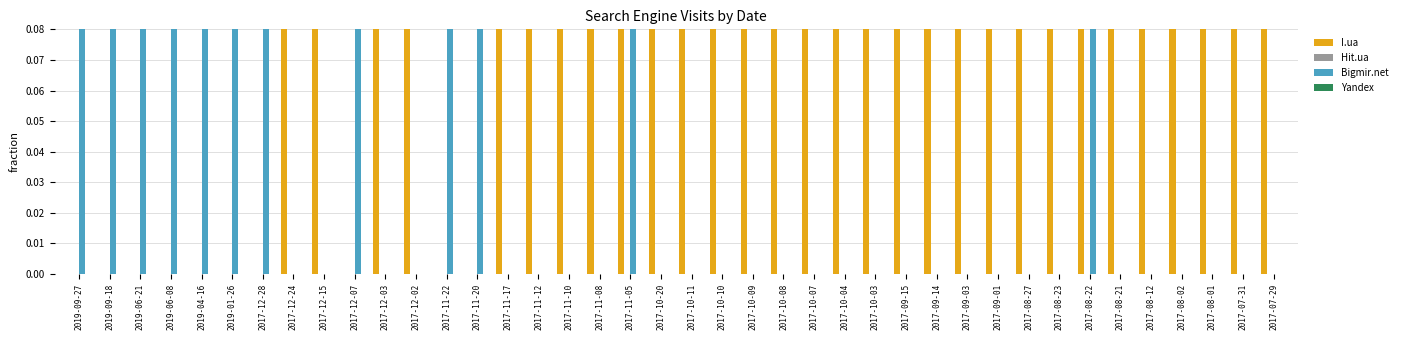

Reading left to right, transcribe all the data shown in this chart.

I.ua: 2019-09-27=0.0	2019-09-18=0.0	2019-06-21=0.0	2019-06-08=0.0	2019-04-16=0.0	2019-01-26=0.0	2017-12-28=0.0	2017-12-24=1.0	2017-12-15=1.0	2017-12-07=0.0	2017-12-03=1.0	2017-12-02=1.0	2017-11-22=0.0	2017-11-20=0.0	2017-11-17=1.0	2017-11-12=1.0	2017-11-10=1.0	2017-11-08=1.0	2017-11-05=0.5	2017-10-20=1.0	2017-10-11=1.0	2017-10-10=1.0	2017-10-09=1.0	2017-10-08=1.0	2017-10-07=1.0	2017-10-04=1.0	2017-10-03=1.0	2017-09-15=1.0	2017-09-14=1.0	2017-09-03=1.0	2017-09-01=1.0	2017-08-27=1.0	2017-08-23=1.0	2017-08-22=0.5	2017-08-21=1.0	2017-08-12=1.0	2017-08-02=1.0	2017-08-01=1.0	2017-07-31=1.0	2017-07-29=1.0
Hit.ua: 2019-09-27=0.0	2019-09-18=0.0	2019-06-21=0.0	2019-06-08=0.0	2019-04-16=0.0	2019-01-26=0.0	2017-12-28=0.0	2017-12-24=0.0	2017-12-15=0.0	2017-12-07=0.0	2017-12-03=0.0	2017-12-02=0.0	2017-11-22=0.0	2017-11-20=0.0	2017-11-17=0.0	2017-11-12=0.0	2017-11-10=0.0	2017-11-08=0.0	2017-11-05=0.0	2017-10-20=0.0	2017-10-11=0.0	2017-10-10=0.0	2017-10-09=0.0	2017-10-08=0.0	2017-10-07=0.0	2017-10-04=0.0	2017-10-03=0.0	2017-09-15=0.0	2017-09-14=0.0	2017-09-03=0.0	2017-09-01=0.0	2017-08-27=0.0	2017-08-23=0.0	2017-08-22=0.0	2017-08-21=0.0	2017-08-12=0.0	2017-08-02=0.0	2017-08-01=0.0	2017-07-31=0.0	2017-07-29=0.0
Bigmir.net: 2019-09-27=1.0	2019-09-18=1.0	2019-06-21=1.0	2019-06-08=1.0	2019-04-16=1.0	2019-01-26=1.0	2017-12-28=1.0	2017-12-24=0.0	2017-12-15=0.0	2017-12-07=1.0	2017-12-03=0.0	2017-12-02=0.0	2017-11-22=1.0	2017-11-20=1.0	2017-11-17=0.0	2017-11-12=0.0	2017-11-10=0.0	2017-11-08=0.0	2017-11-05=0.5	2017-10-20=0.0	2017-10-11=0.0	2017-10-10=0.0	2017-10-09=0.0	2017-10-08=0.0	2017-10-07=0.0	2017-10-04=0.0	2017-10-03=0.0	2017-09-15=0.0	2017-09-14=0.0	2017-09-03=0.0	2017-09-01=0.0	2017-08-27=0.0	2017-08-23=0.0	2017-08-22=0.5	2017-08-21=0.0	2017-08-12=0.0	2017-08-02=0.0	2017-08-01=0.0	2017-07-31=0.0	2017-07-29=0.0
Yandex: 2019-09-27=0.0	2019-09-18=0.0	2019-06-21=0.0	2019-06-08=0.0	2019-04-16=0.0	2019-01-26=0.0	2017-12-28=0.0	2017-12-24=0.0	2017-12-15=0.0	2017-12-07=0.0	2017-12-03=0.0	2017-12-02=0.0	2017-11-22=0.0	2017-11-20=0.0	2017-11-17=0.0	2017-11-12=0.0	2017-11-10=0.0	2017-11-08=0.0	2017-11-05=0.0	2017-10-20=0.0	2017-10-11=0.0	2017-10-10=0.0	2017-10-09=0.0	2017-10-08=0.0	2017-10-07=0.0	2017-10-04=0.0	2017-10-03=0.0	2017-09-15=0.0	2017-09-14=0.0	2017-09-03=0.0	2017-09-01=0.0	2017-08-27=0.0	2017-08-23=0.0	2017-08-22=0.0	2017-08-21=0.0	2017-08-12=0.0	2017-08-02=0.0	2017-08-01=0.0	2017-07-31=0.0	2017-07-29=0.0